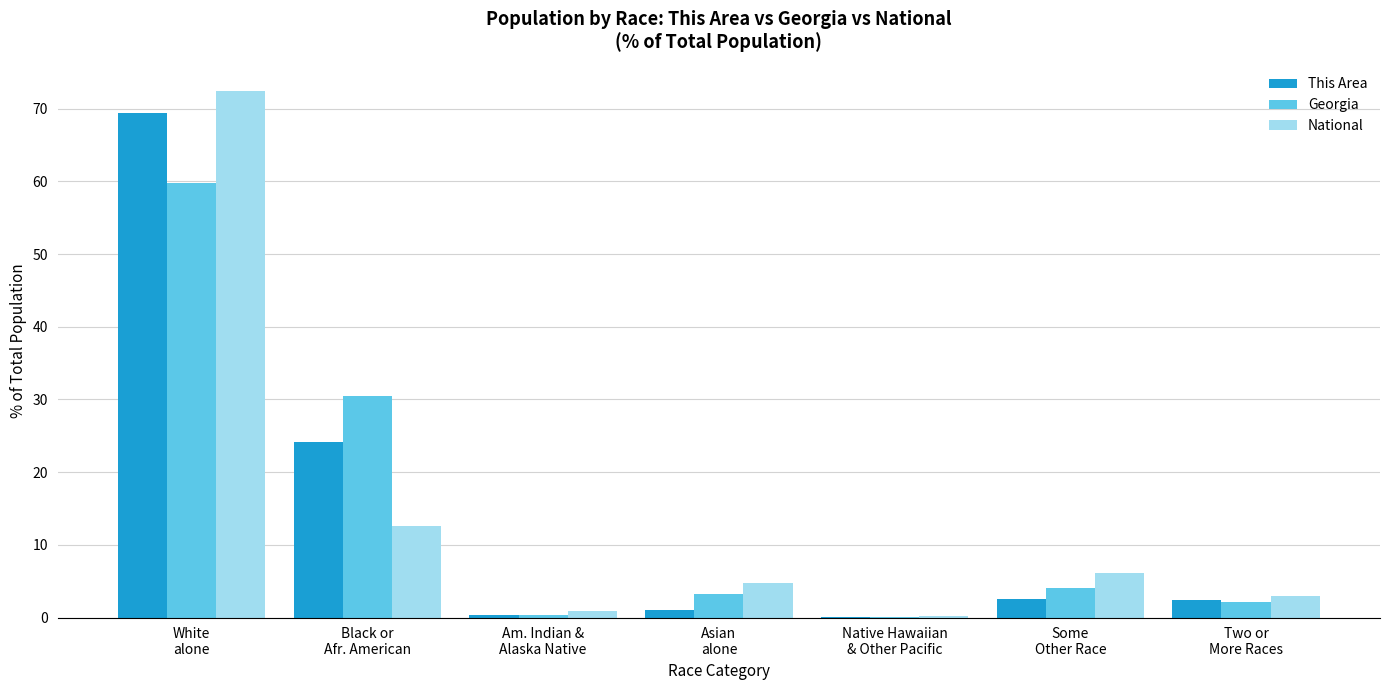

What is the total value across all series at Two or
More Races?

7.4